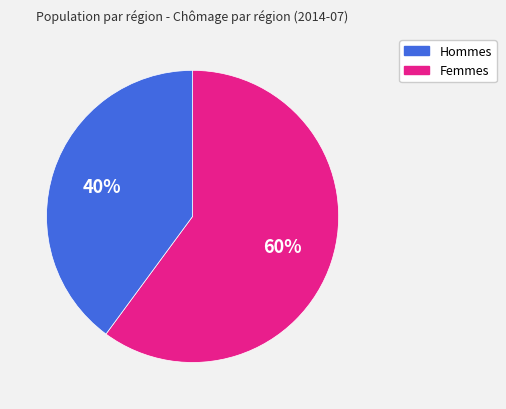

To the nearest percent, what is the difference between the largest and smallest slice percentages?

20%